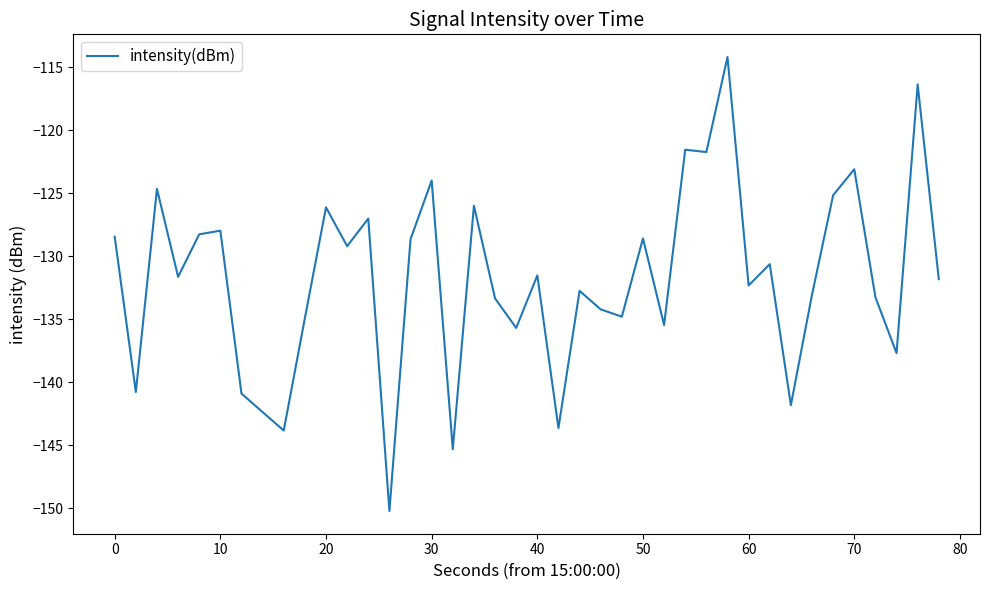

What is the smallest value displayed?

-150.2